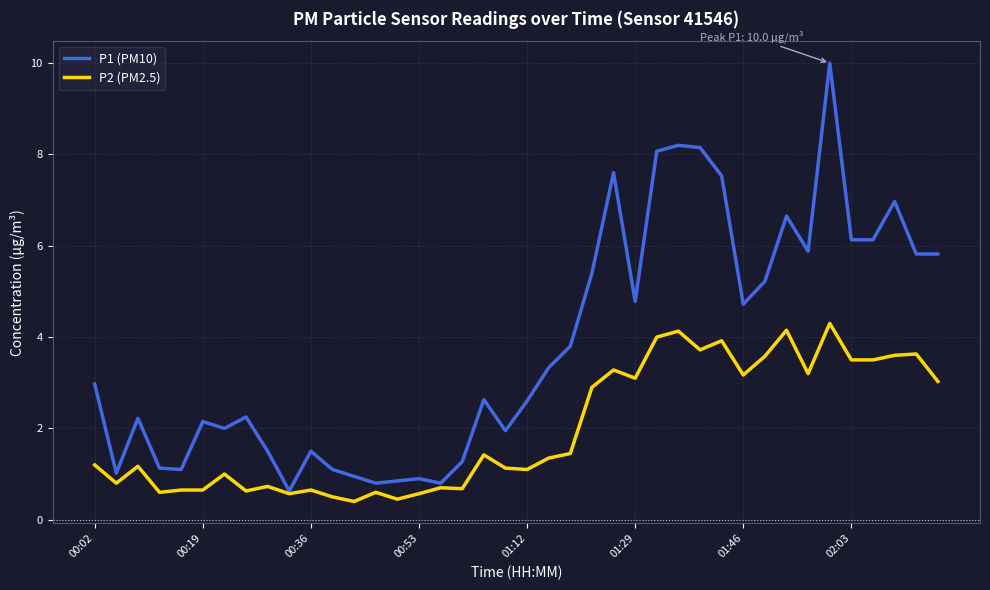

Which series has the largest total across all categories?

P1 (PM10)